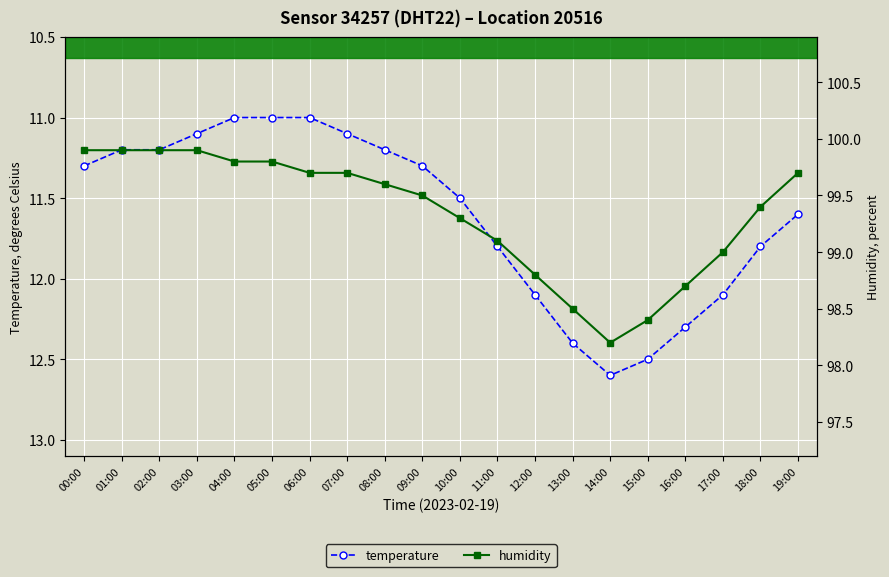

List the series in order of their overall mean, lowest first.

temperature, humidity